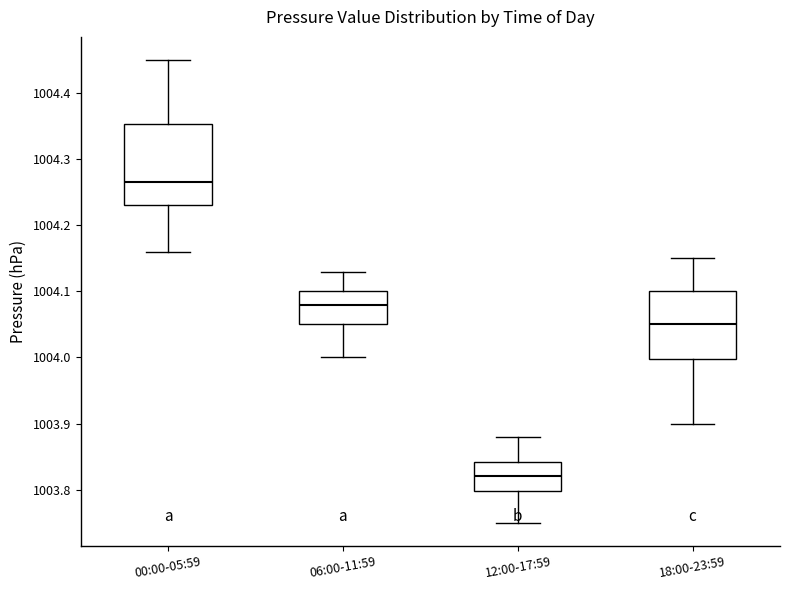

Comparing the boxes themselves (not the whiskers), which one is the tallest?

00:00-05:59